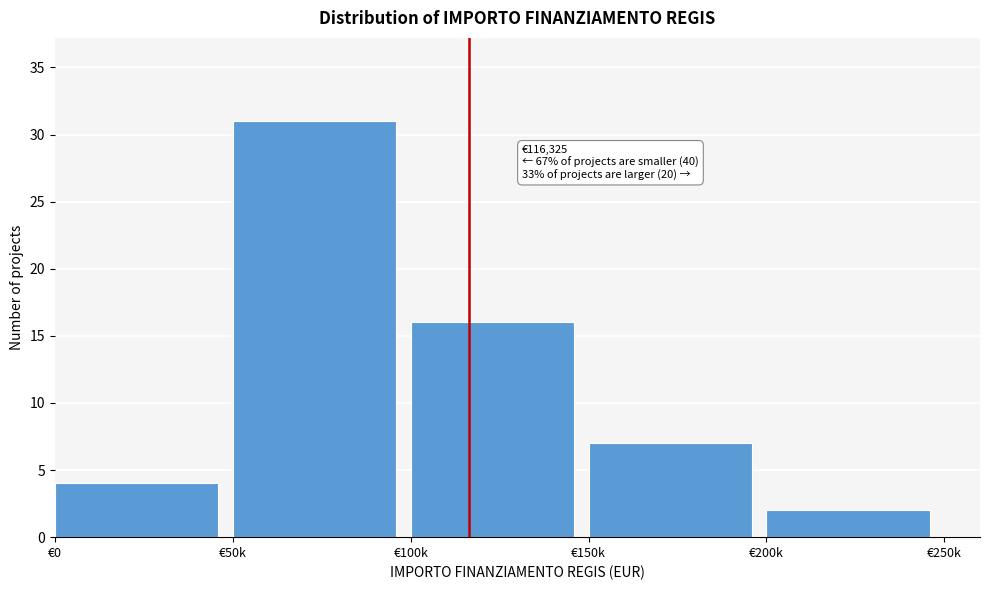

Reading right to left, list all the values displayed in this chart.

2	7	16	31	4